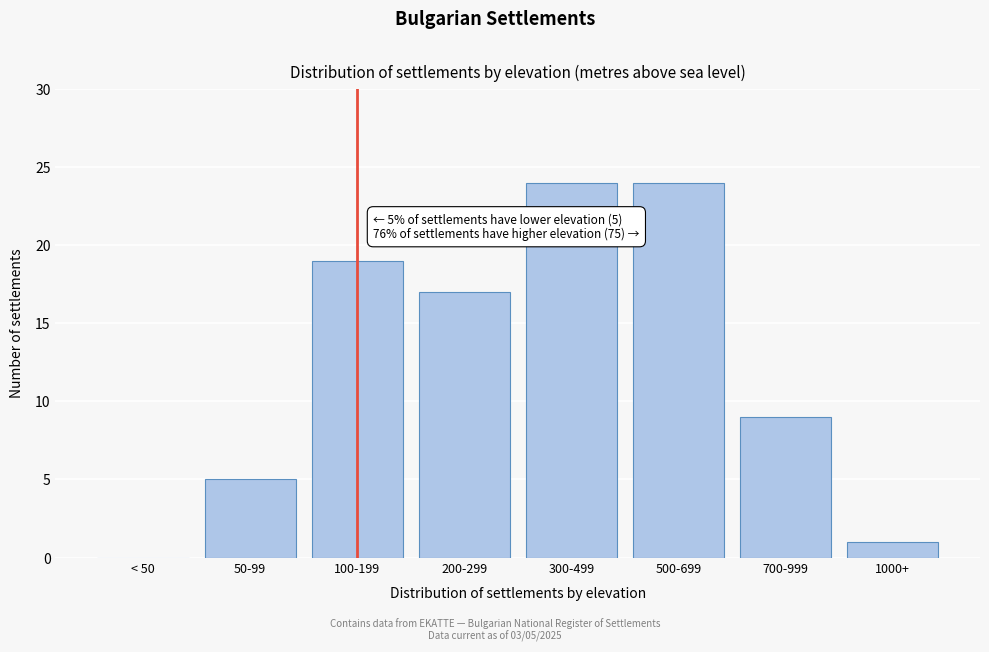

Reading right to left, transcribe all the data shown in this chart.

1000+=1	700-999=9	500-699=24	300-499=24	200-299=17	100-199=19	50-99=5	< 50=0